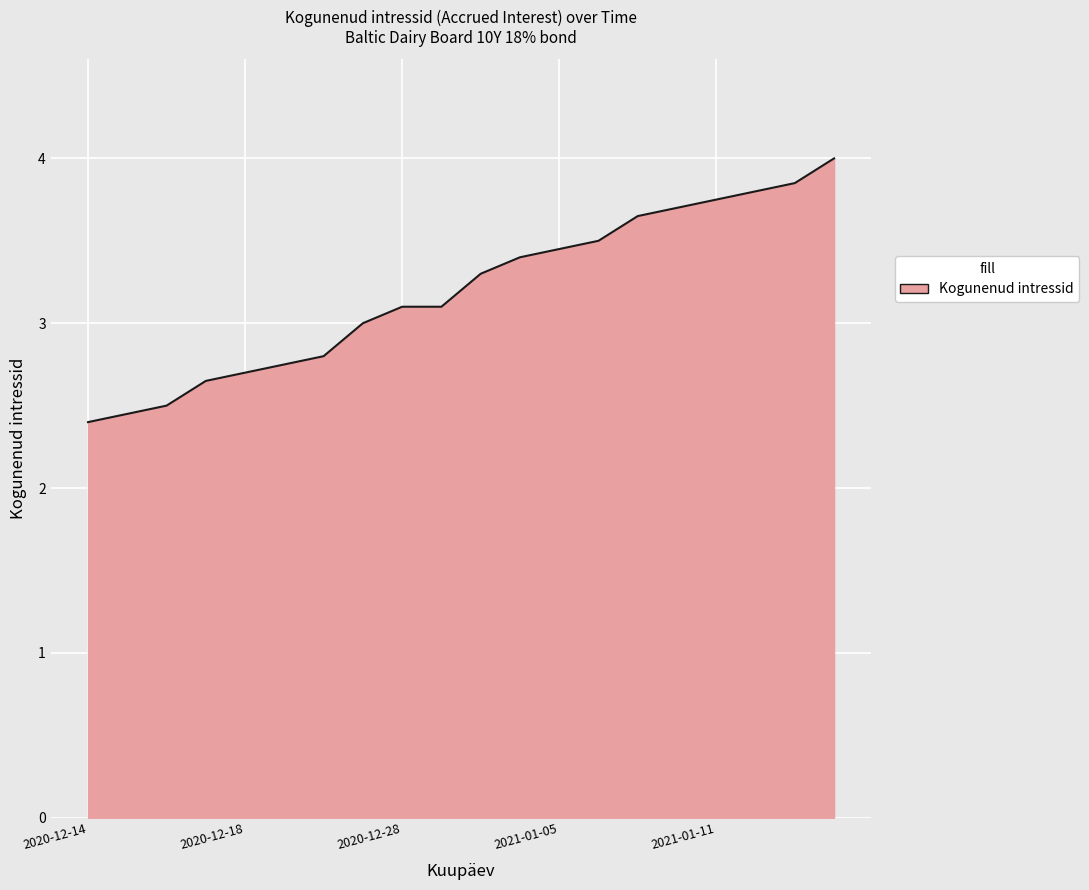

Does the chart display data point markers on the line(s)?

No